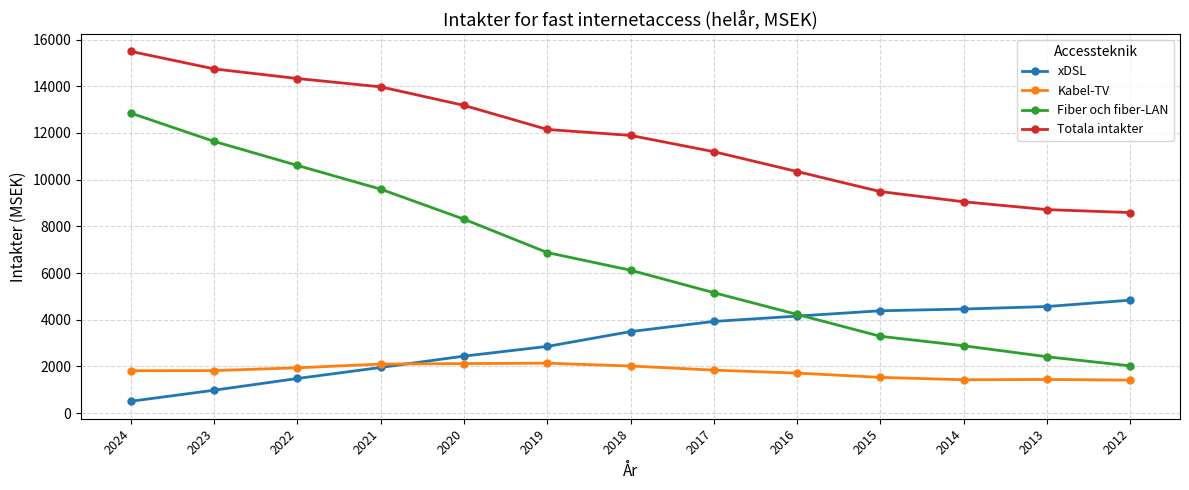

How many lines are shown in the chart?

4